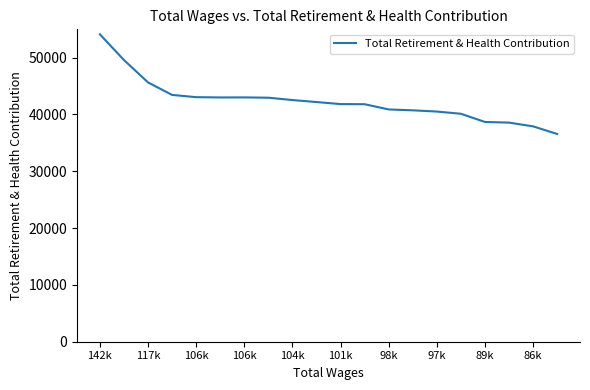

What is the greatest value displayed?

54088